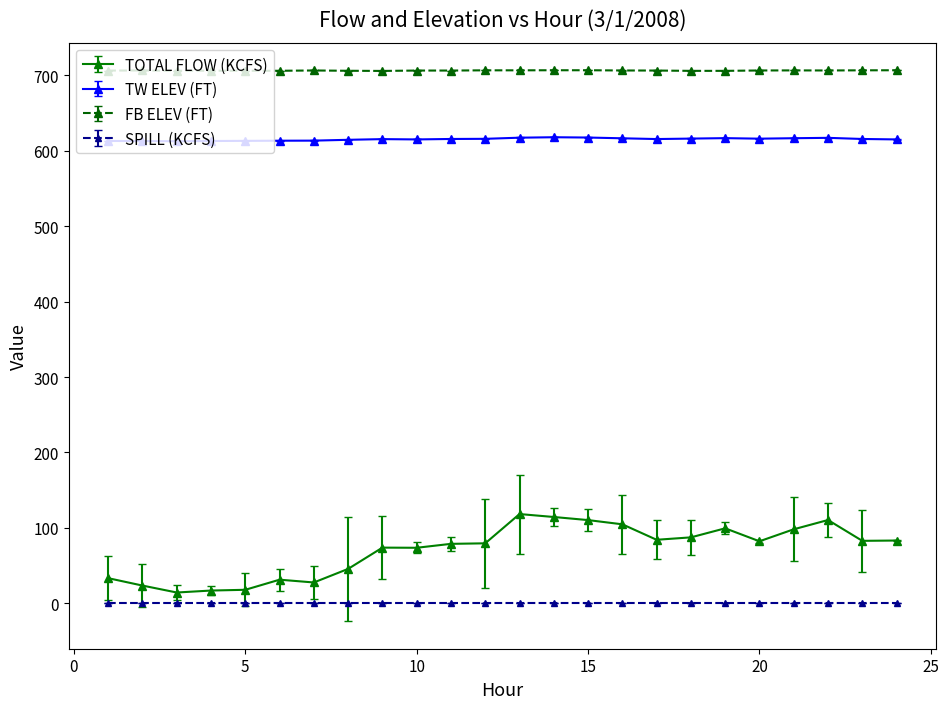

True or false: SPILL (KCFS) and TW ELEV (FT) intersect in this chart.

False